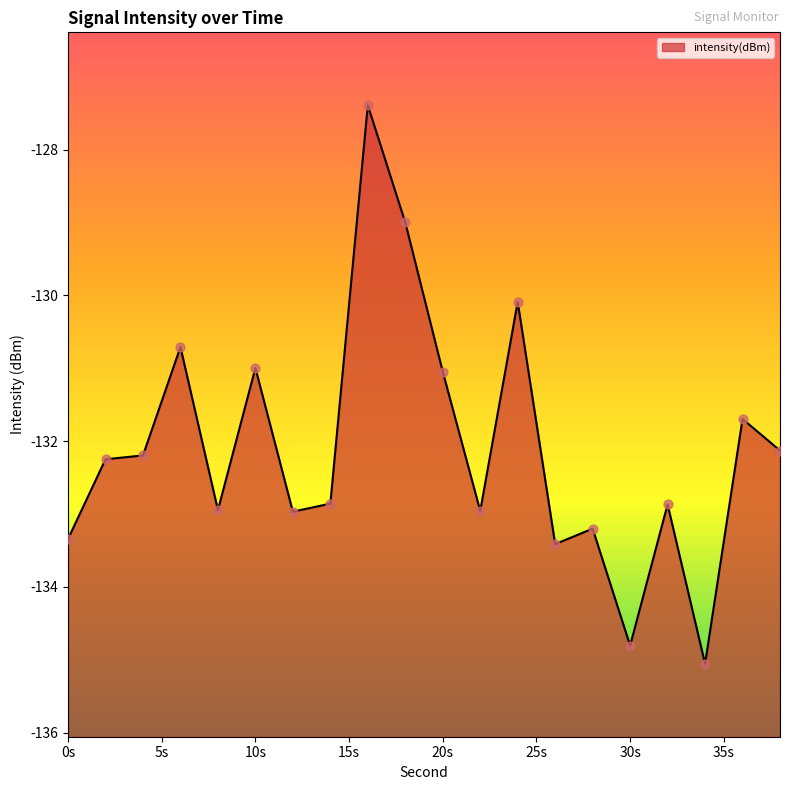

Between 14 and 16, which is larger?

16